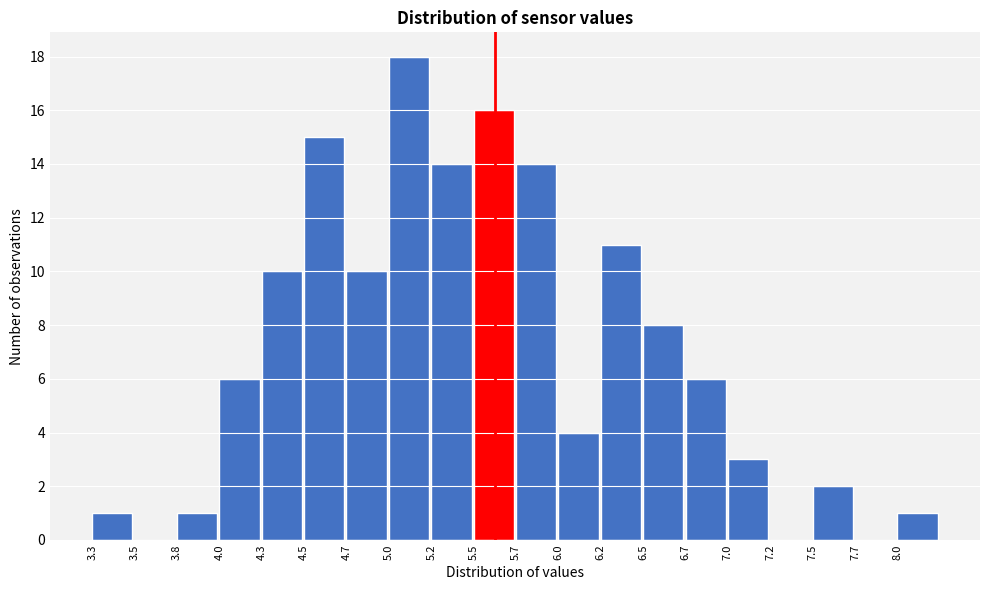

Reading left to right, transcribe this chart: for each bar, give the range it covers on the x-axis and its height. Neither the bar edges nor the heights are printed on the chart, so give them approximately, as read against the axes.

3.25 to 3.50: 1
3.50 to 3.75: 0
3.75 to 4.00: 1
4.00 to 4.25: 6
4.25 to 4.50: 10
4.50 to 4.75: 15
4.75 to 5.00: 10
5.00 to 5.25: 18
5.25 to 5.50: 14
5.50 to 5.75: 16
5.75 to 6.00: 14
6.00 to 6.25: 4
6.25 to 6.45: 11
6.45 to 6.70: 8
6.70 to 6.95: 6
6.95 to 7.20: 3
7.20 to 7.45: 0
7.45 to 7.70: 2
7.70 to 7.95: 0
7.95 to 8.20: 1